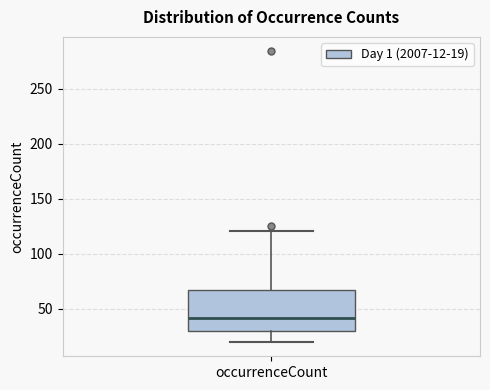

Read this box plot against the y-axis: the position of the median line, the range covered by the box, and the ends of both whiskers. The values are not printed on the chart, so give them approximately, as read against the axis.

median 40, box 30 to 65, whiskers 20 to 120